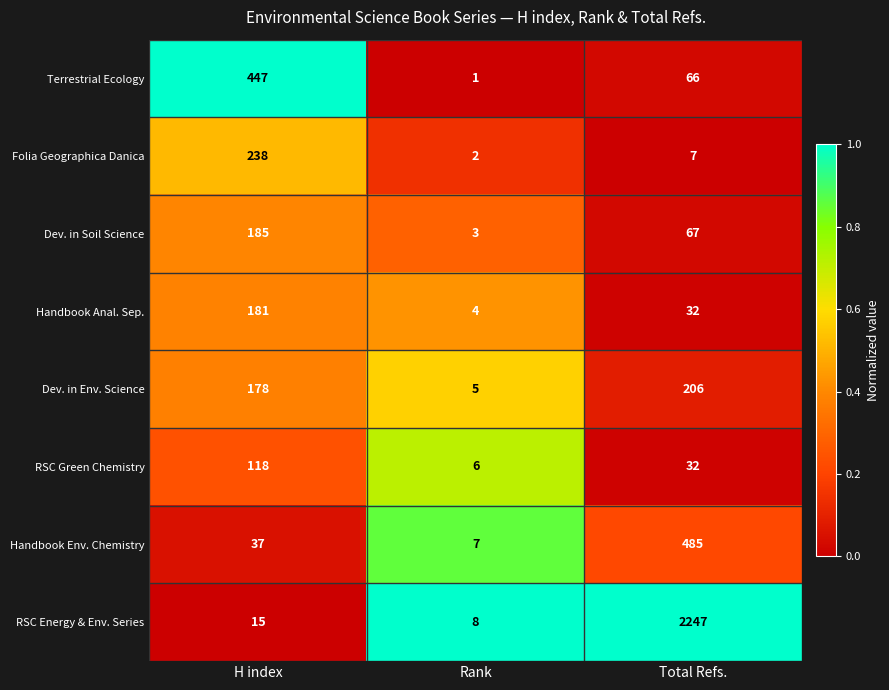

Which series has the largest range (max minus min)?

RSC Energy & Env. Series